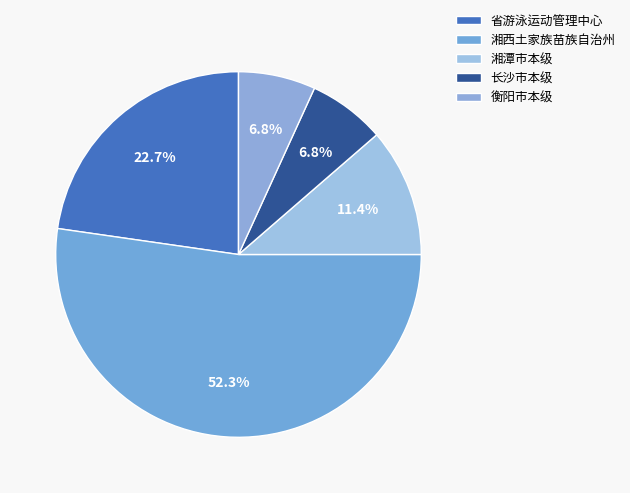

To the nearest percent, what percentage of the pie is 长沙市本级?

7%